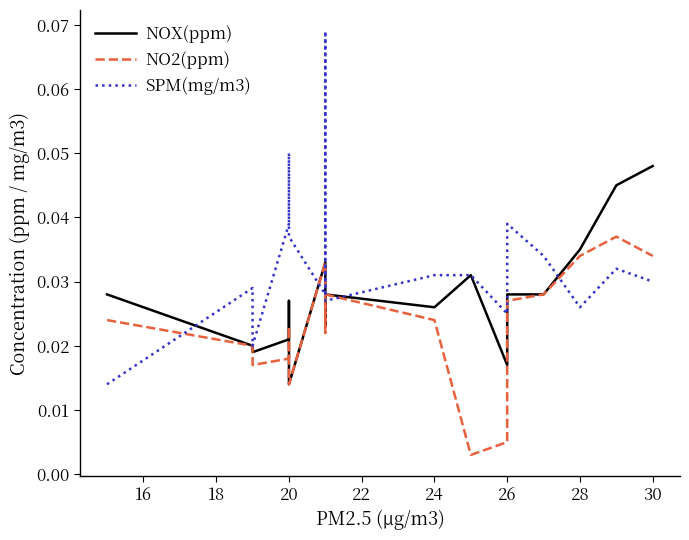

At how many categories does at least one series exceed 0?

17